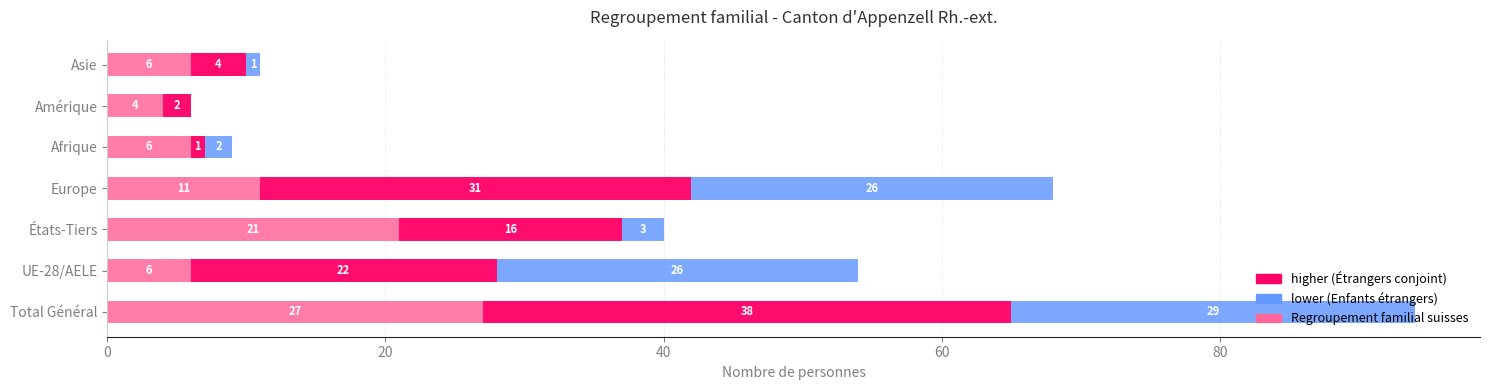

What is the total value across all series at Afrique?

9